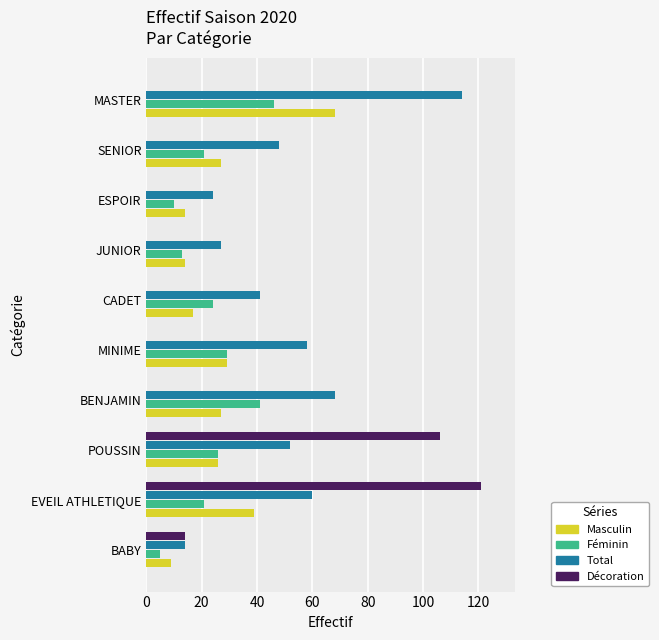

Which series changed the most between SENIOR and MASTER?

Total